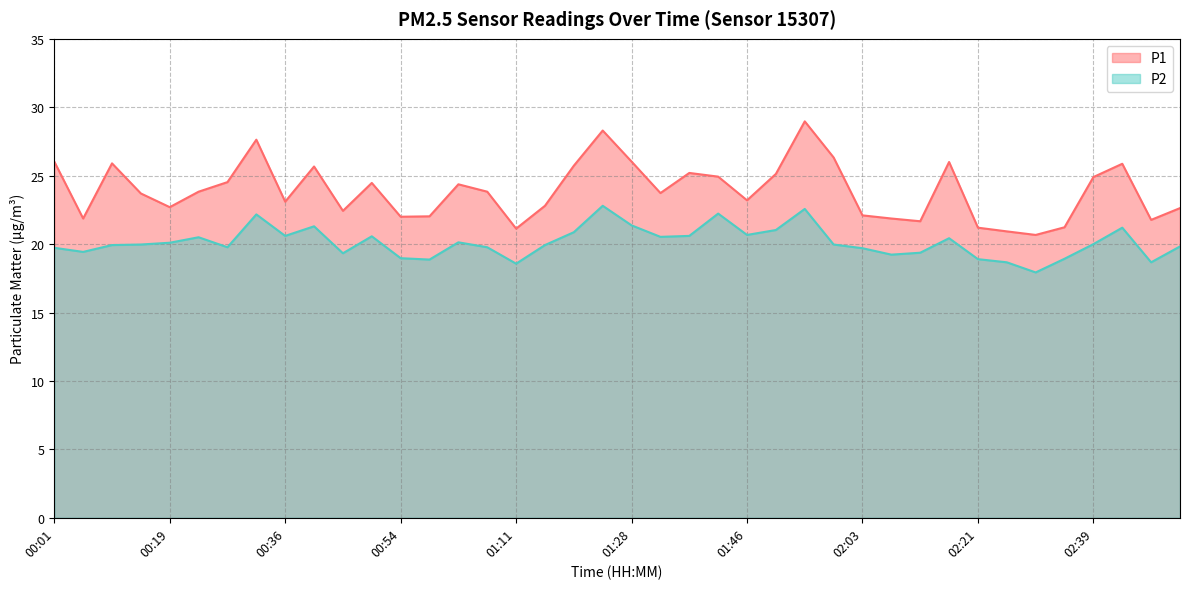

True or false: P1 and P2 intersect in this chart.

False